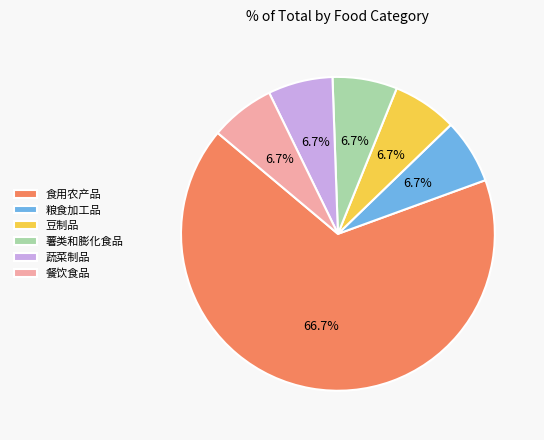

Approximately how many times larger is the value at 蔬菜制品 compared to 粮食加工品?

1.0